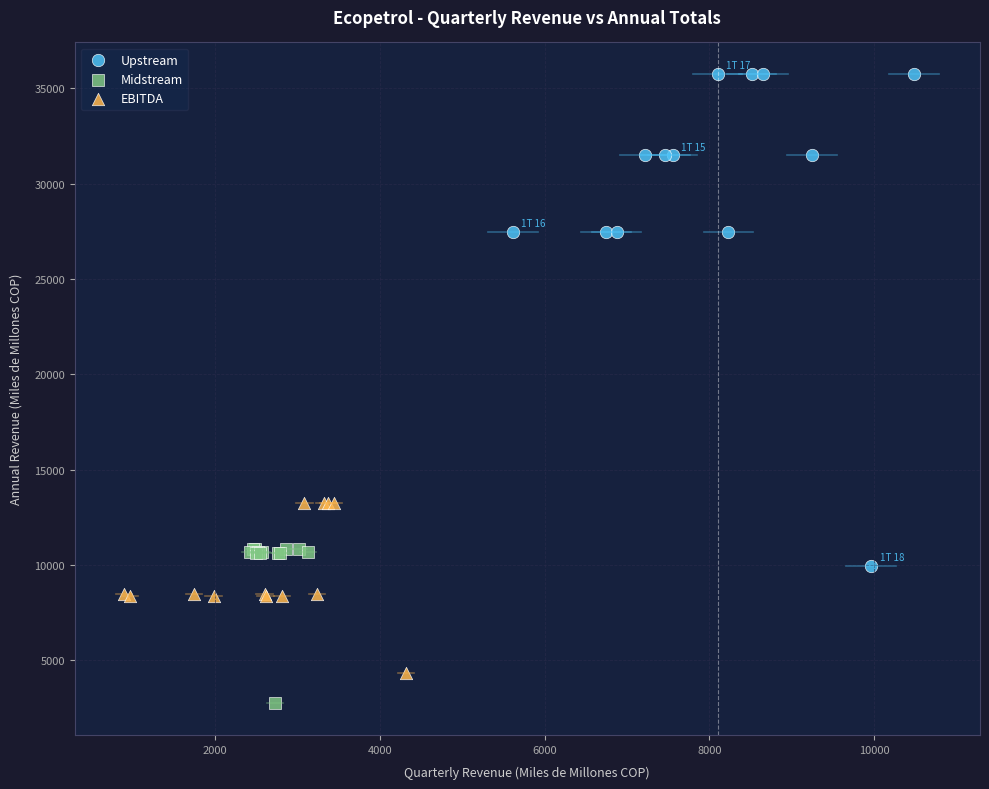

Which series contains the highest Y value?

Upstream